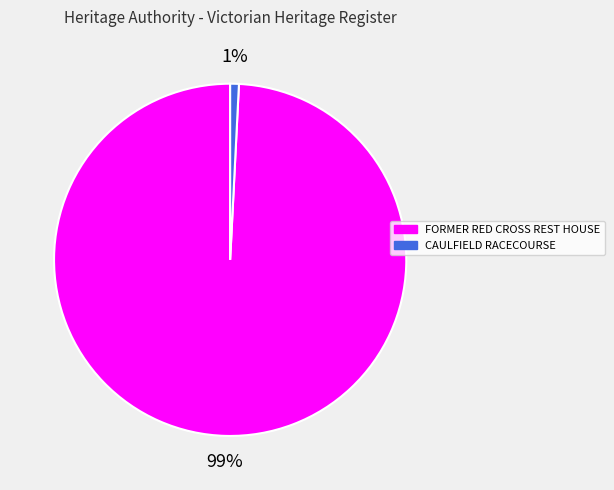

Is there any slice that represents more than half of the pie?

Yes